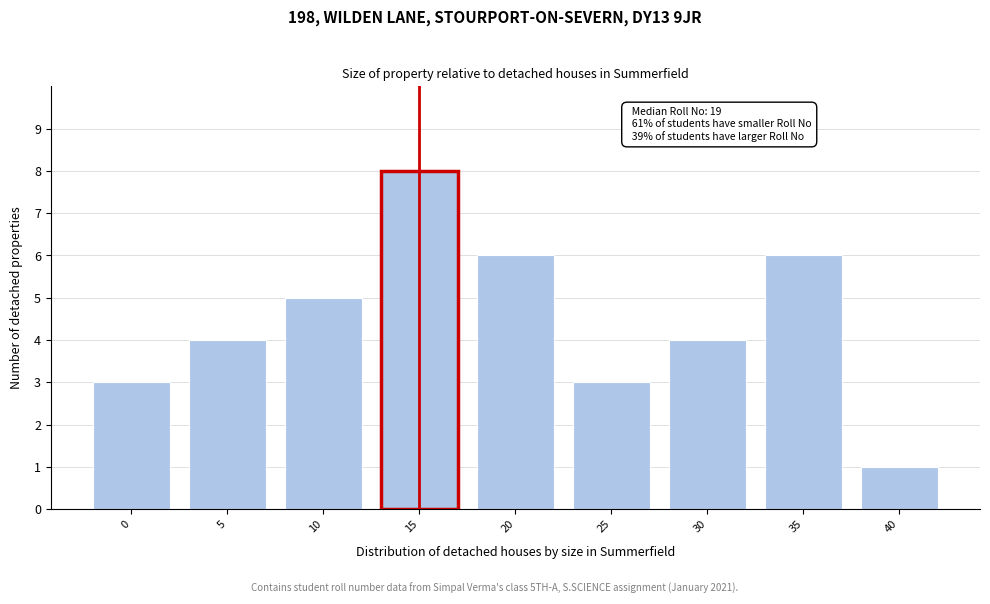

Reading right to left, what are all the values shown in this chart?

1	6	4	3	6	8	5	4	3